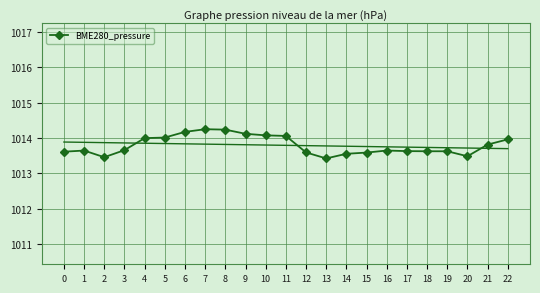

List the labels in order of value, largest first.

7, 8, 6, 9, 10, 11, 5, 4, 22, 21, 3, 16, 1, 17, 18, 19, 0, 12, 15, 14, 20, 2, 13